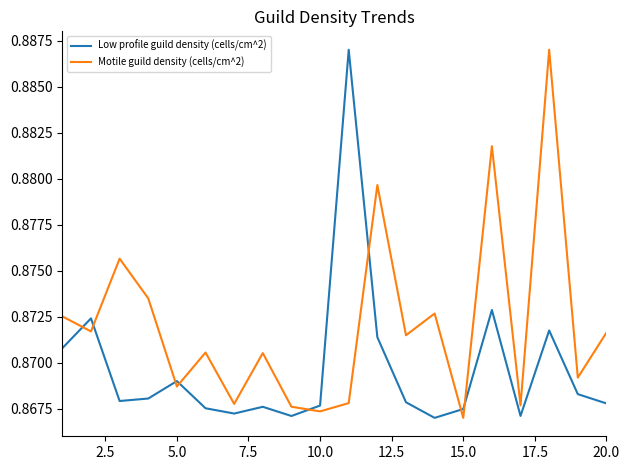

Does the chart have visible grid lines?

No